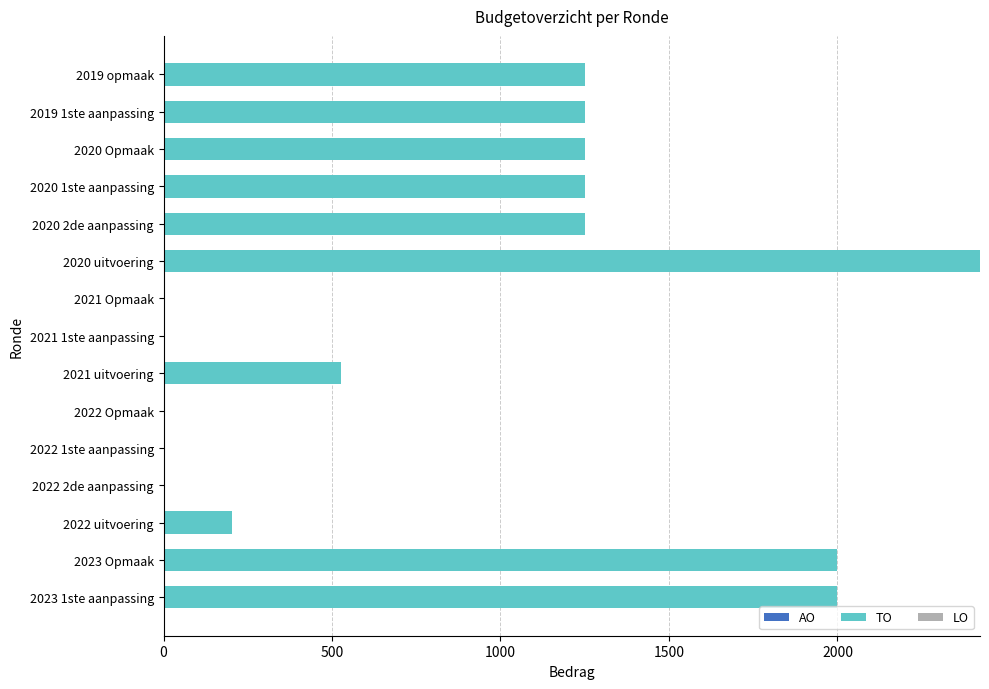

What is the greatest value displayed?

2423